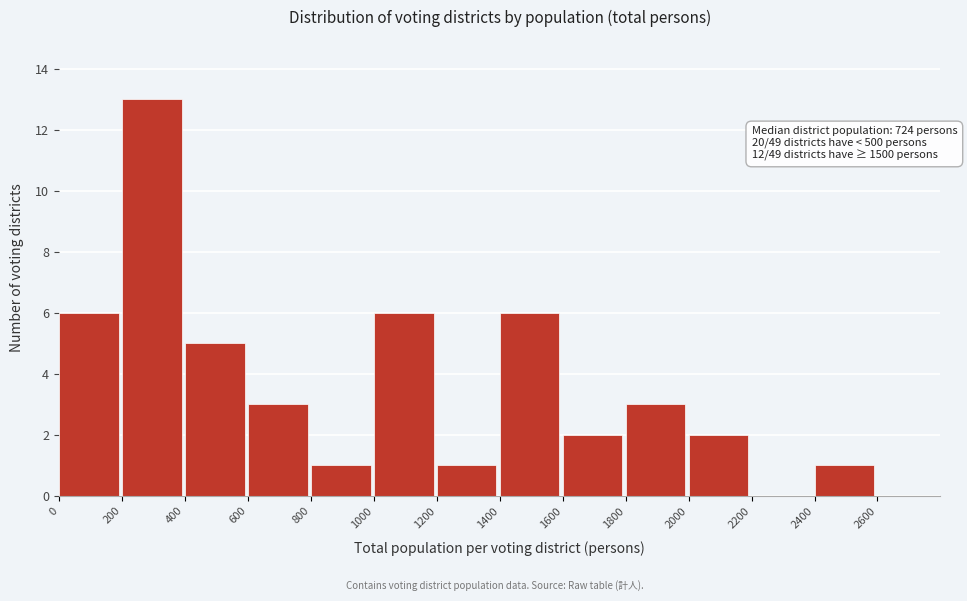

Over which range of the x-axis is the bar tallest?

200 to 400